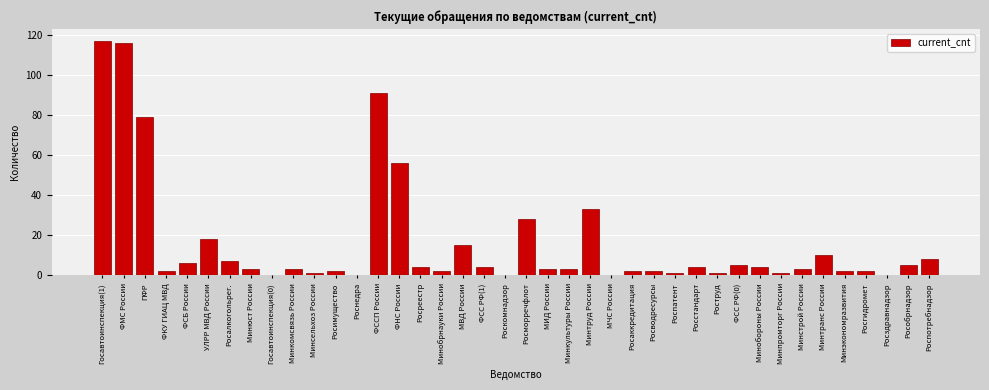

What is the greatest value displayed?

117